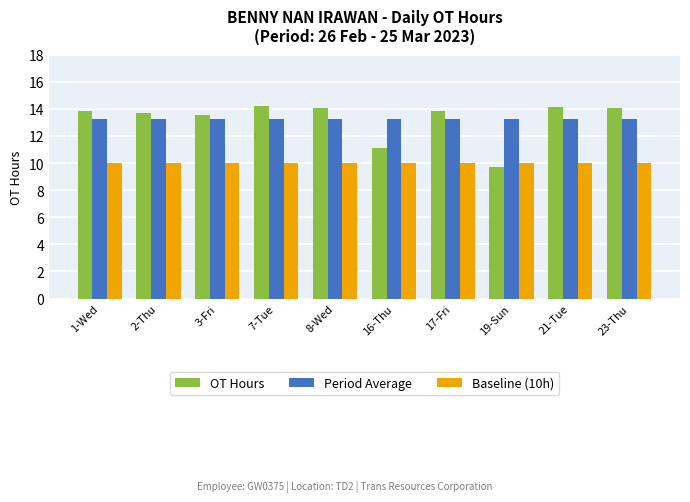

How many bars are there in each group?

3